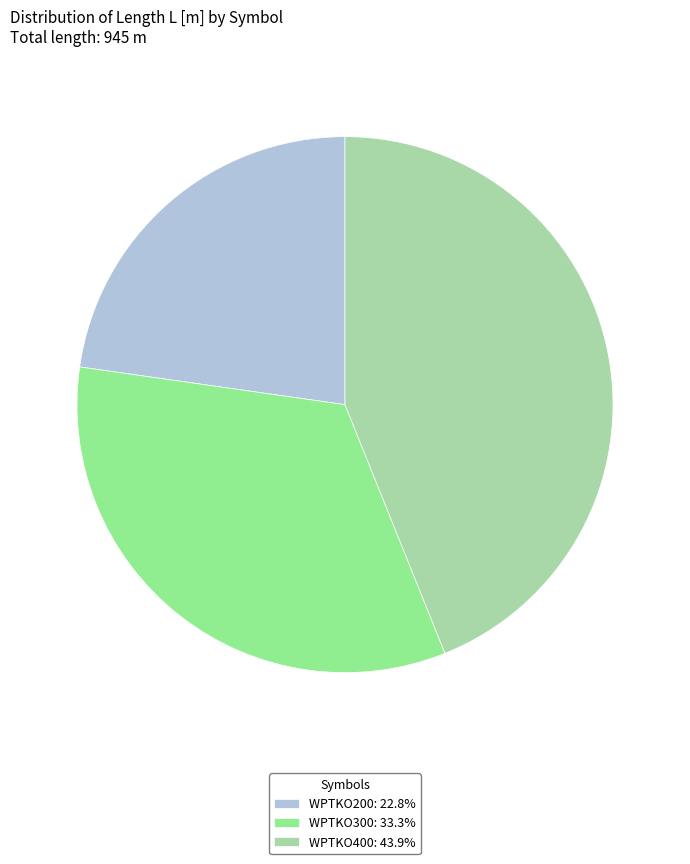

Is there any slice that represents more than half of the pie?

No